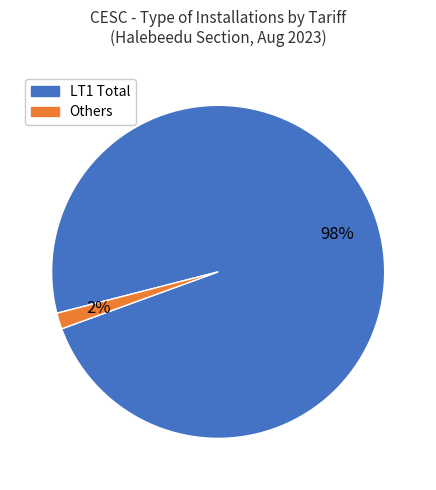

To the nearest percent, what is the average slice percentage?

50%